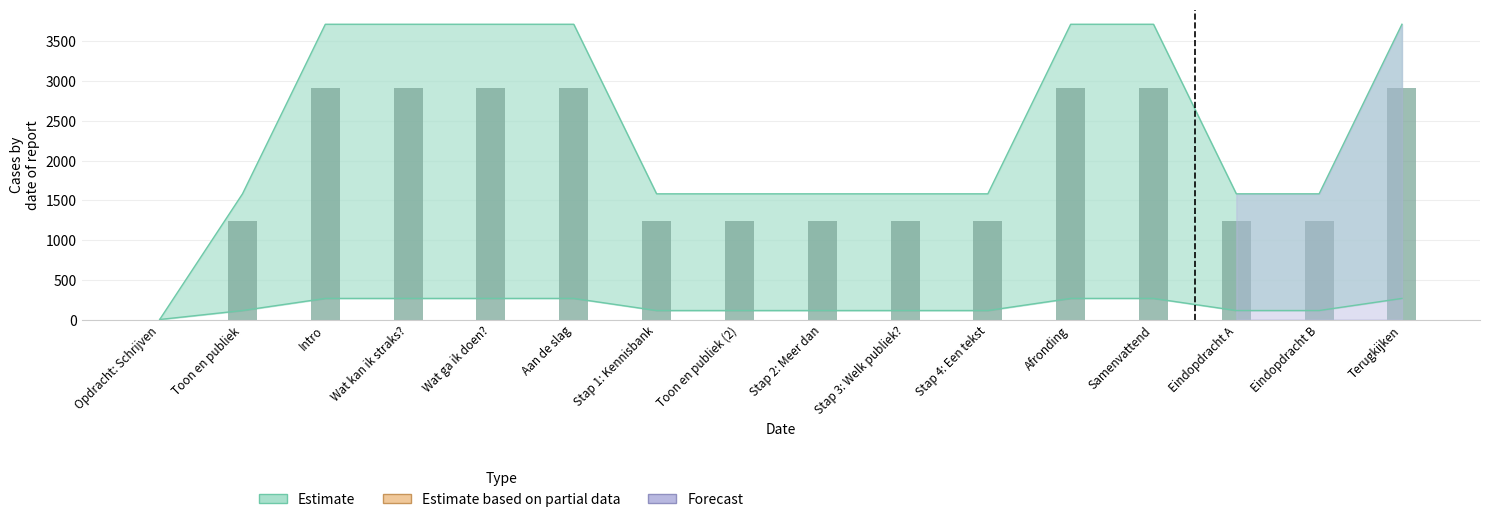

Reading left to right, transcribe all the data shown in this chart.

Opdracht: Schrijven=0.0	Toon en publiek=1242.1	Intro=2918.2	Wat kan ik straks?=2918.2	Wat ga ik doen?=2918.2	Aan de slag=2918.2	Stap 1: Kennisbank=1242.1	Toon en publiek (2)=1242.1	Stap 2: Meer dan=1242.1	Stap 3: Welk publiek?=1242.1	Stap 4: Een tekst=1242.1	Afronding=2918.2	Samenvattend=2918.2	Eindopdracht A=1242.1	Eindopdracht B=1242.1	Terugkijken=2918.2